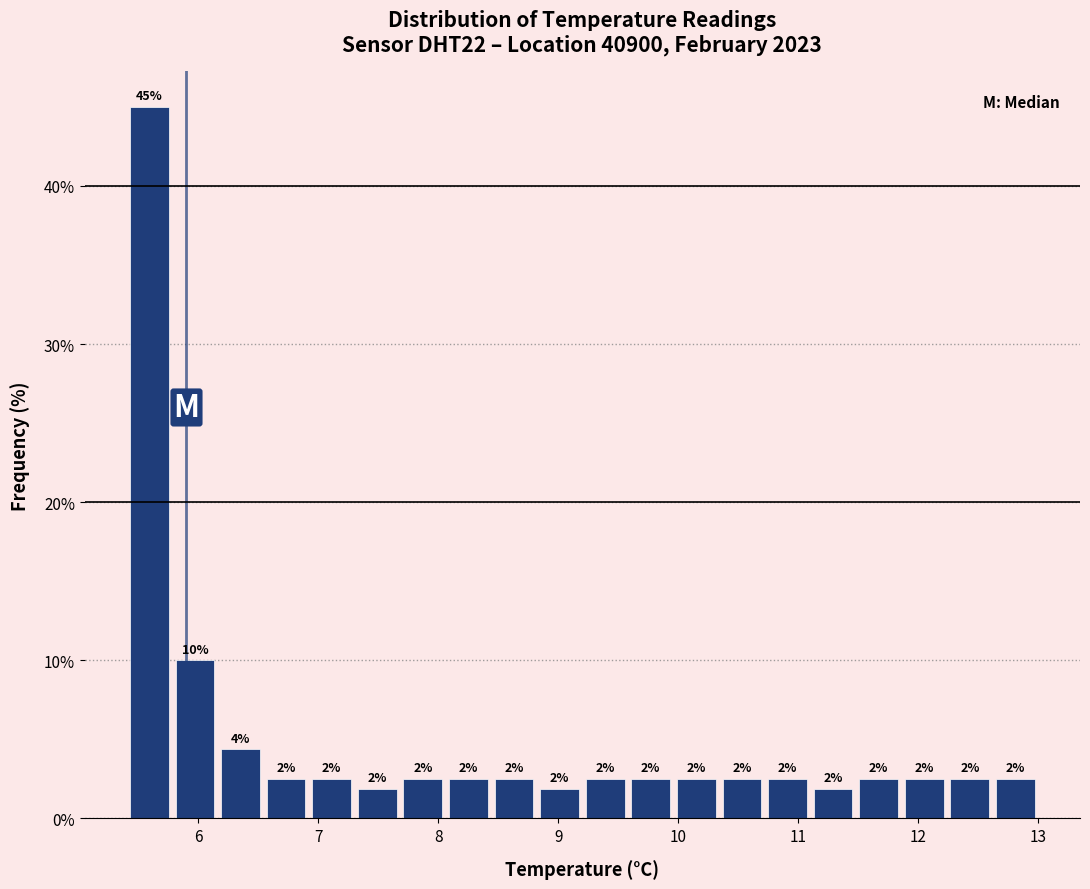

Around what value on the x-axis is the tallest bar? Give the approximate position of its centre, as read against the axis.

5.6